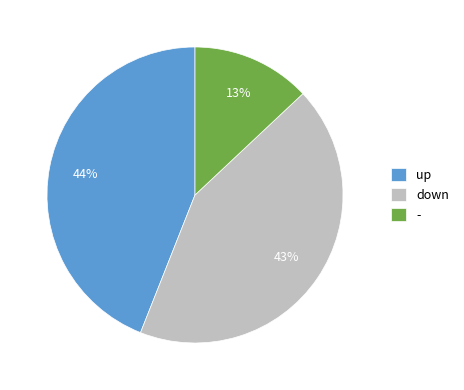

How many segments does this pie chart have?

3